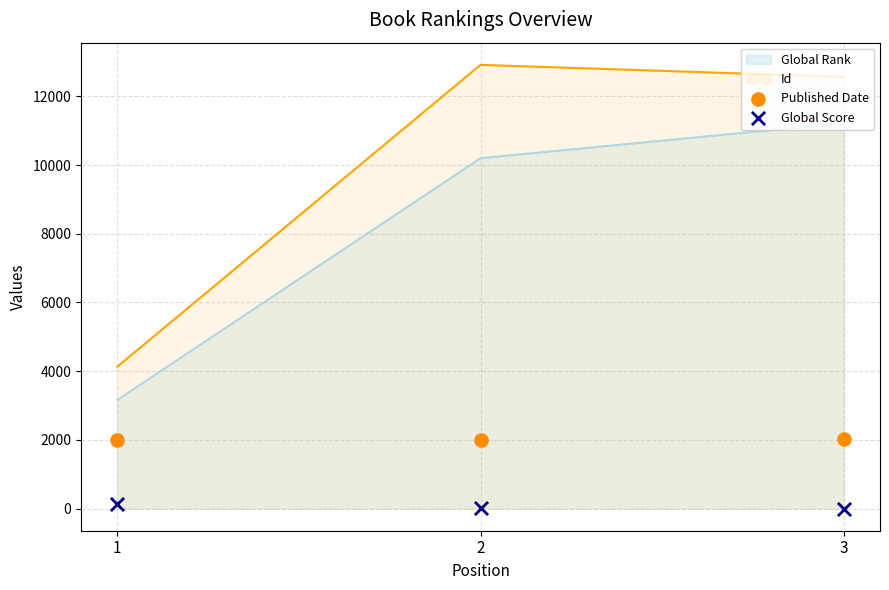

What is the total value across all series at 3?

2018